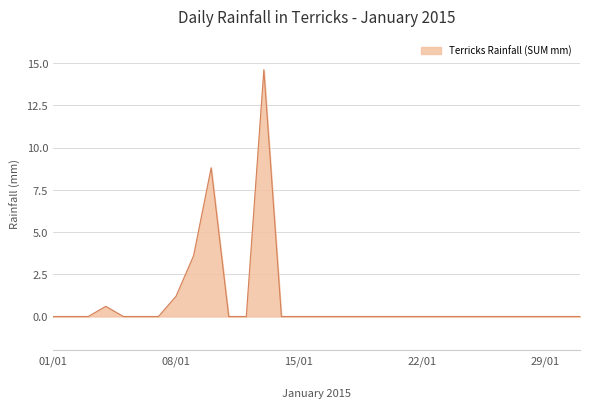

Does the chart have visible grid lines?

Yes